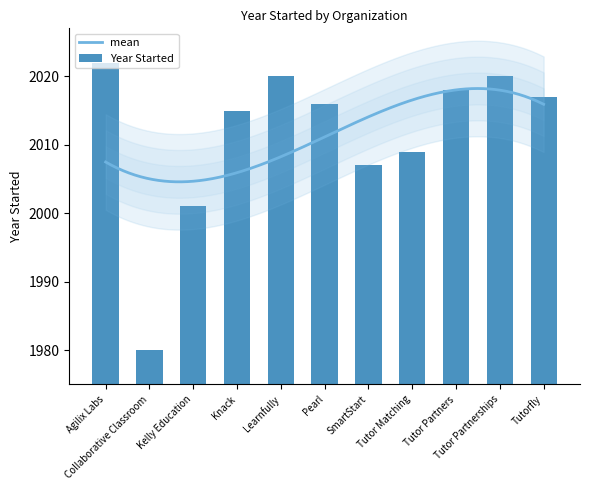

Count the number of categories in the chart.

11